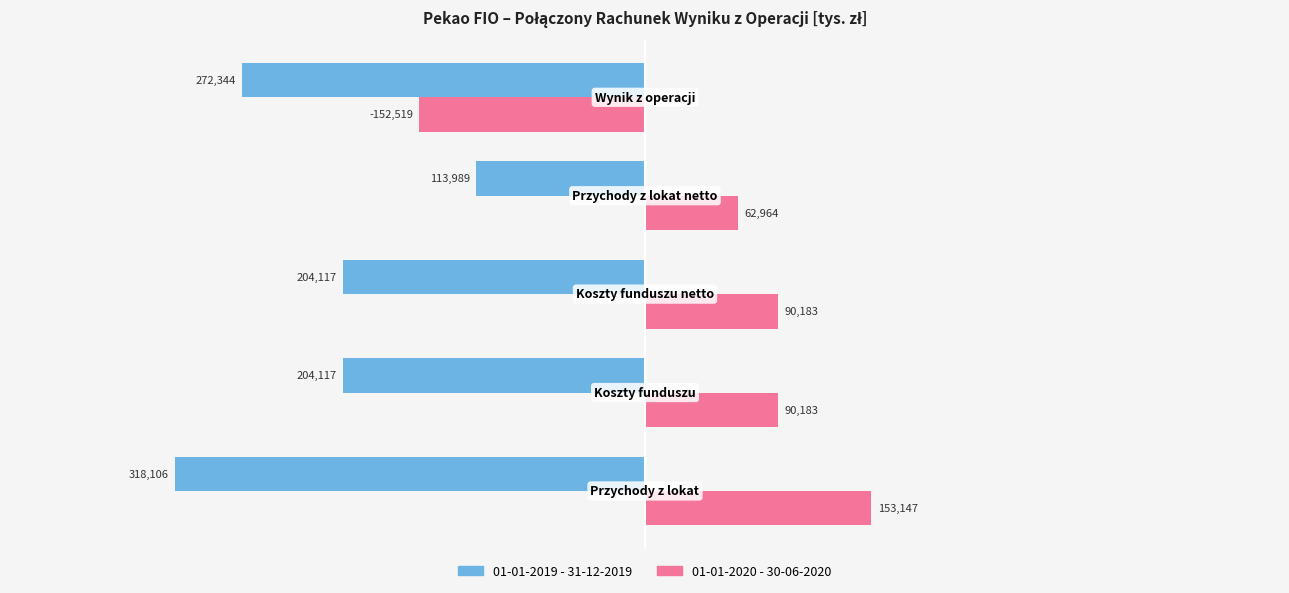

What is the average value of the 01-01-2020 - 30-06-2020 series?

48792